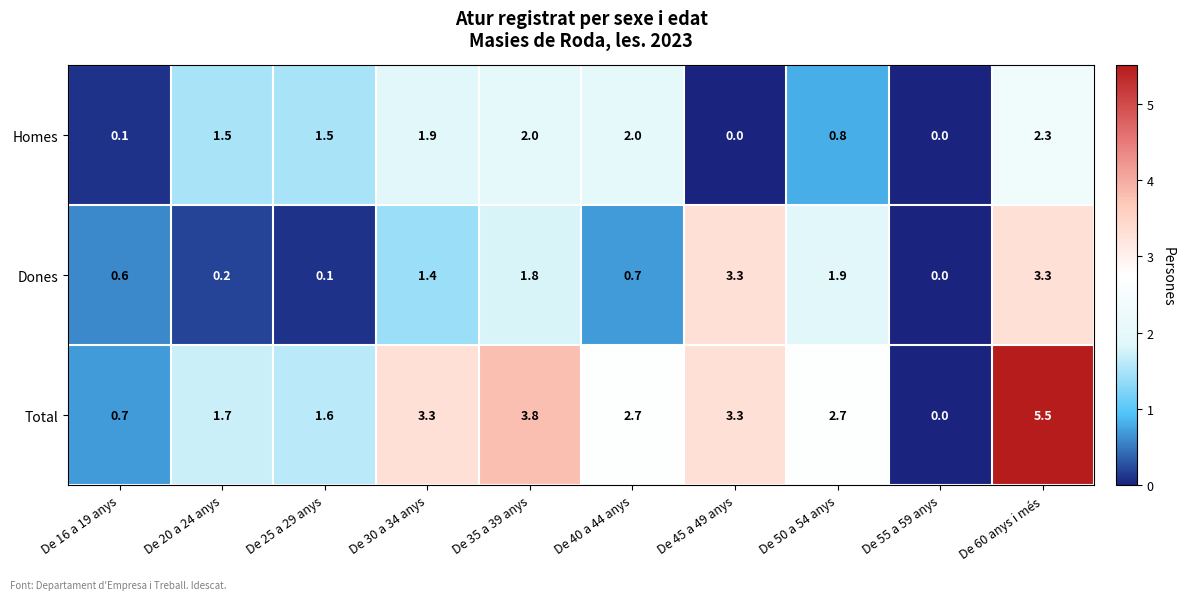

True or false: Total has a value of 4.8 at De 30 a 34 anys.

False